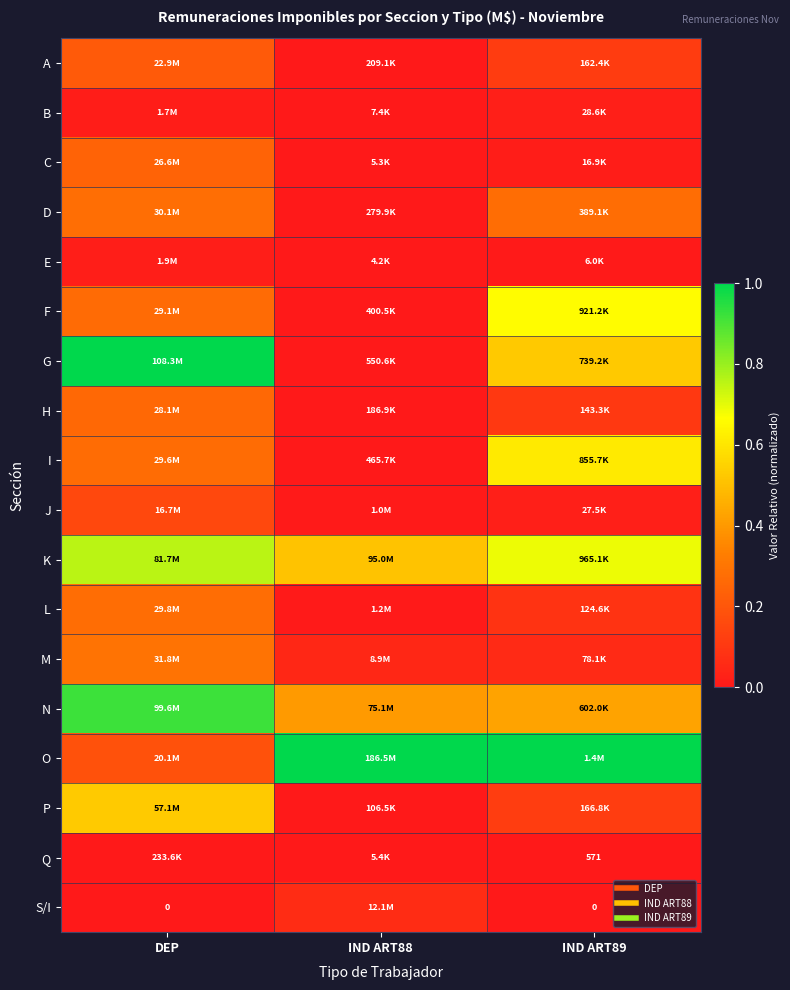

At which category does the chart reach its peak across all series?

DEP